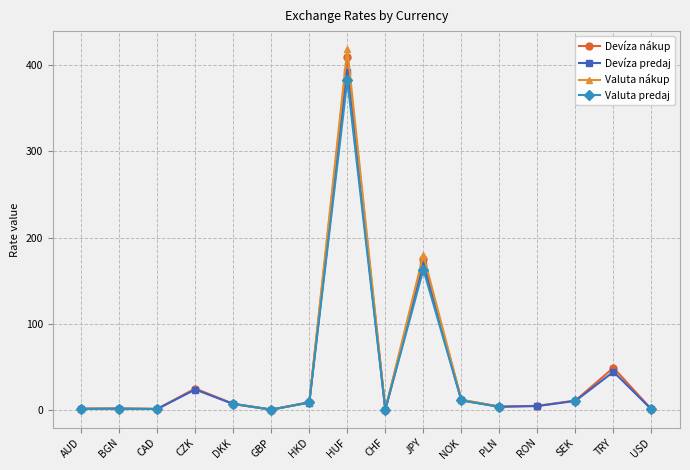

How many data points in Devíza predaj are less than 7?

8